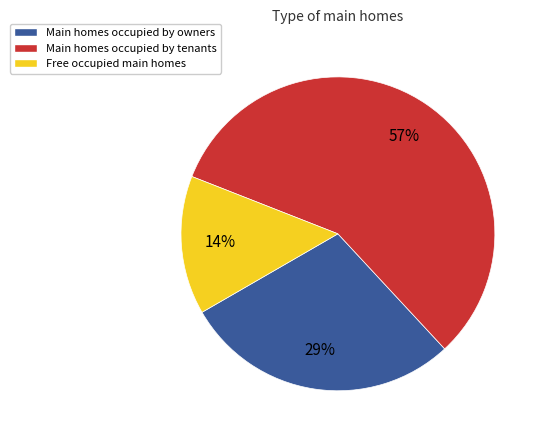

Is there a majority slice in this chart?

Yes